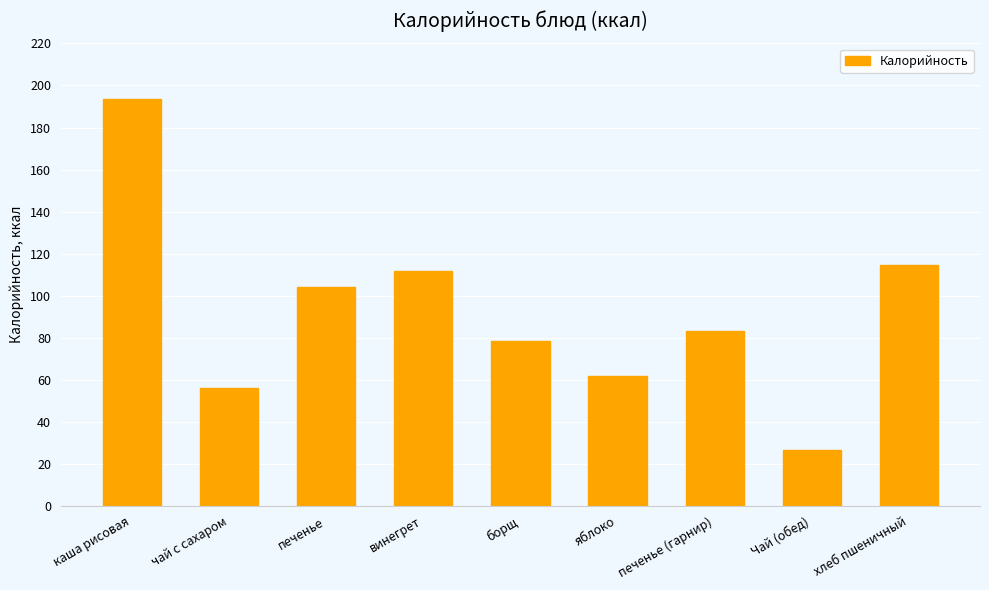

What is the change in value from яблоко to Чай (обед)?

-34.9